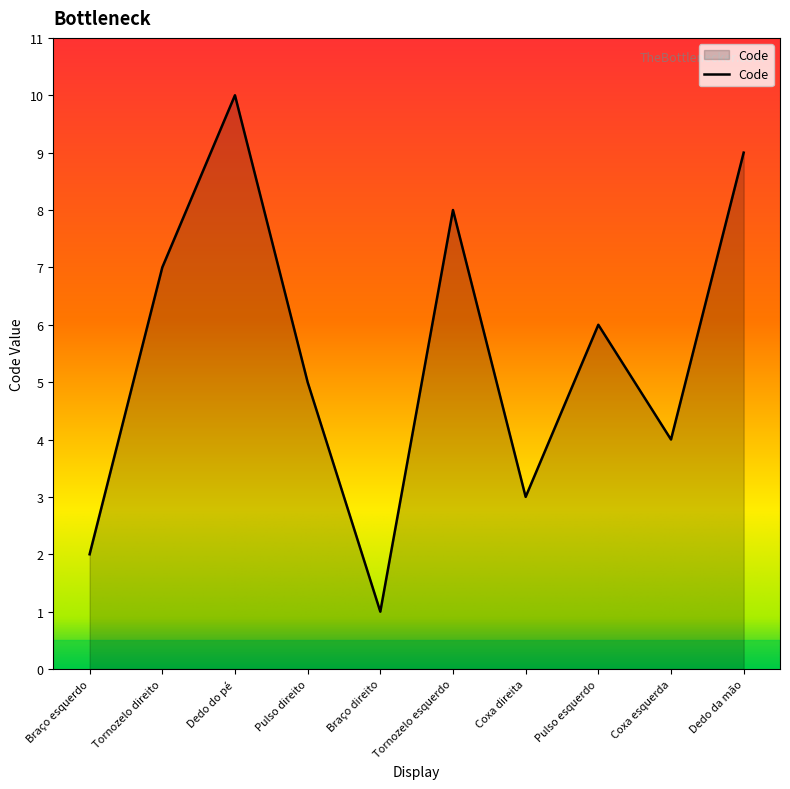

Is it true that the value at Coxa direita is 3?

True